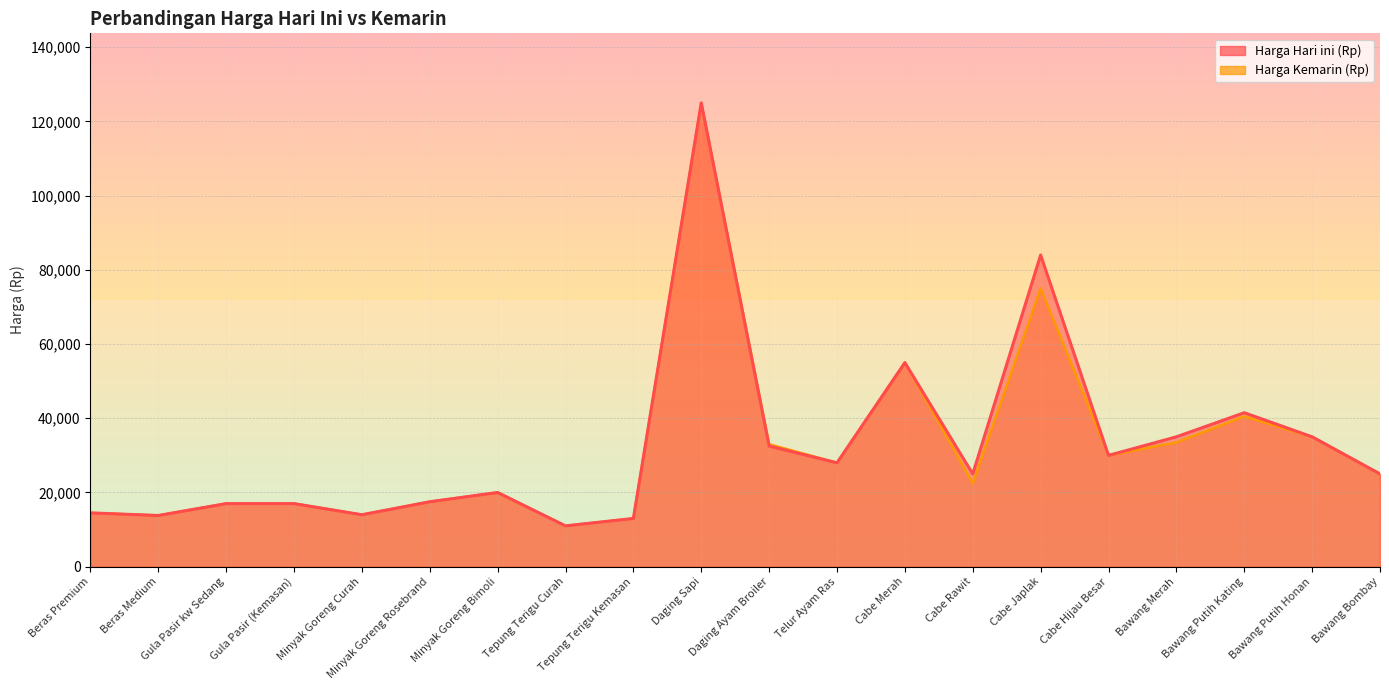

Reading left to right, extract all data points from this chart.

Harga Hari ini (Rp): 14500	13800	17000	17000	14000	17500	20000	11000	13000	125000	32500	28000	55000	25000	84000	30000	35000	41500	35000	25000
Harga Kemarin (Rp): 14500	13800	17000	17000	14000	17500	20000	11000	13000	125000	33000	28000	55000	22500	75000	30000	33500	40500	35000	25000